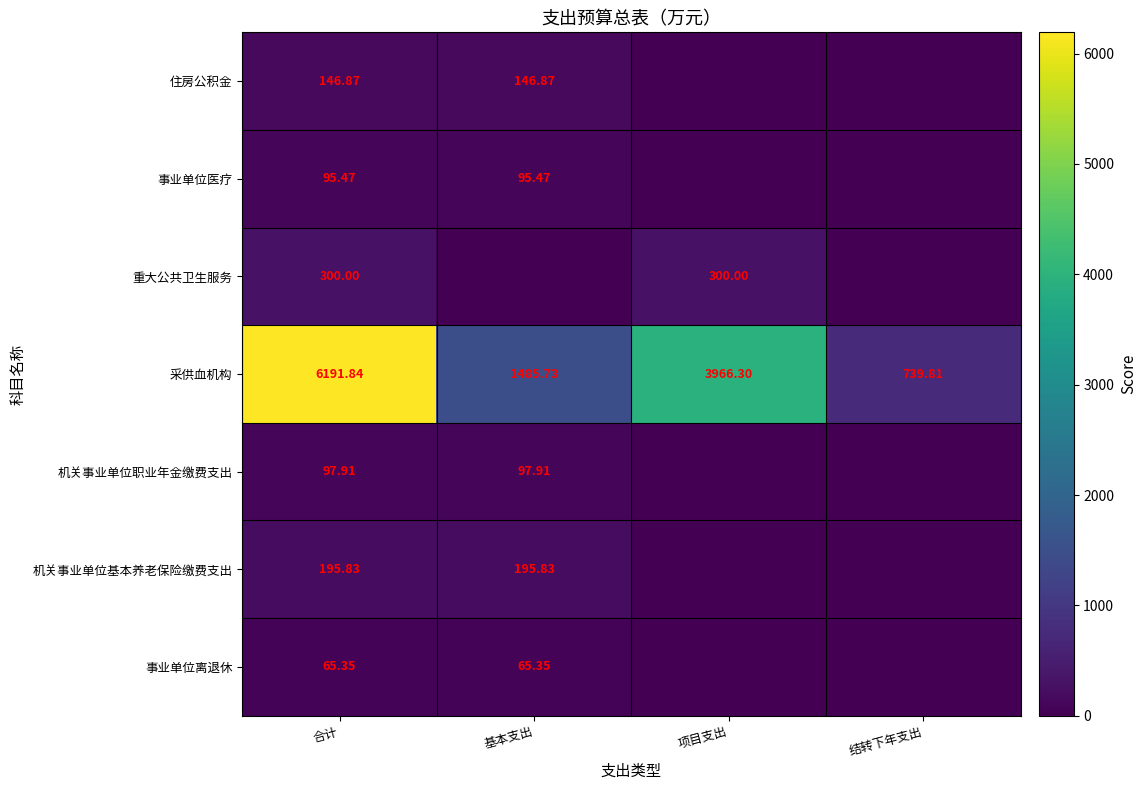

At 合计, list the series in order from smallest to largest.

事业单位离退休, 事业单位医疗, 机关事业单位职业年金缴费支出, 住房公积金, 机关事业单位基本养老保险缴费支出, 重大公共卫生服务, 采供血机构